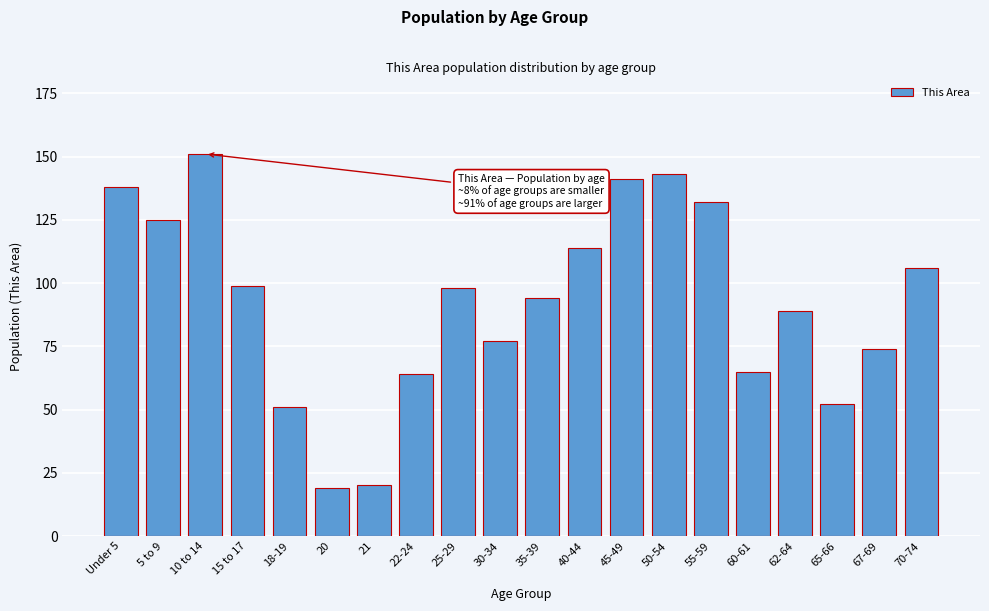

Reading left to right, extract all data points from this chart.

Under 5=138	5 to 9=125	10 to 14=151	15 to 17=99	18-19=51	20=19	21=20	22-24=64	25-29=98	30-34=77	35-39=94	40-44=114	45-49=141	50-54=143	55-59=132	60-61=65	62-64=89	65-66=52	67-69=74	70-74=106